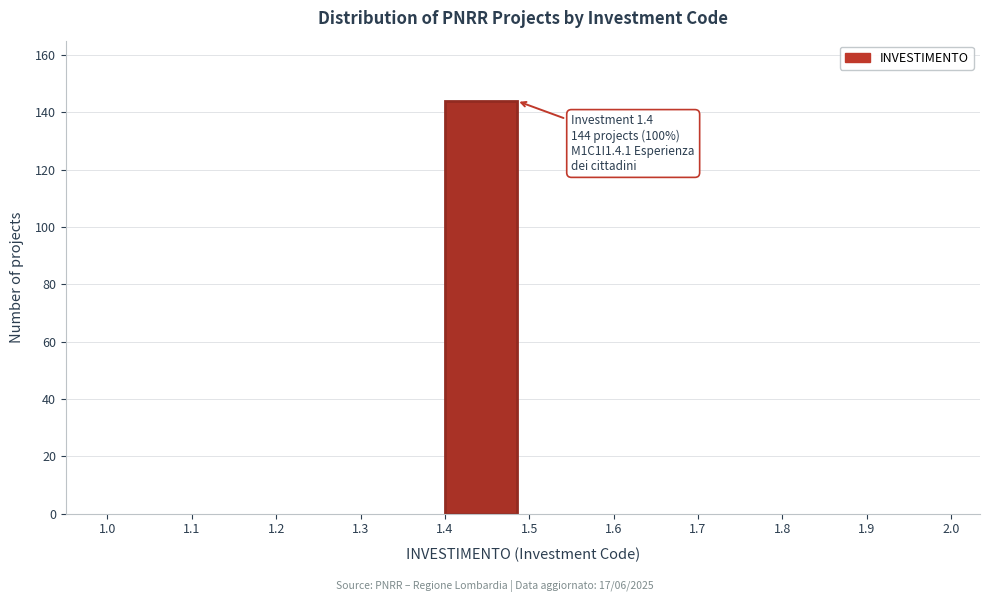

Which range on the x-axis has the tallest bar?

1.4 to 1.5